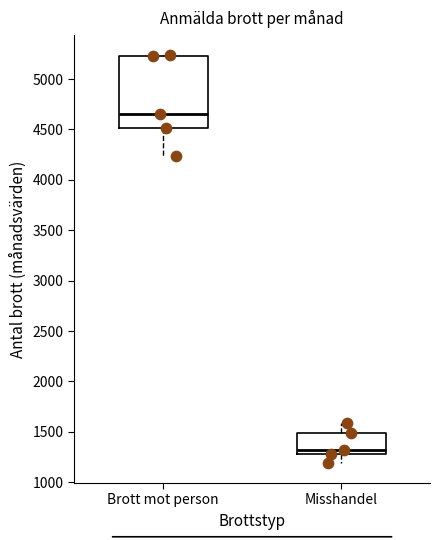

Reading left to right, transcribe this box plot: for each box, give where its median line is, the range the box spans, and where its two whiskers end, as read against the y-axis. The values are not printed on the chart, so give them approximately, as read against the axis.

Brott mot person: median 4650, box 4500 to 5250, whiskers 4250 to 5250
Misshandel: median 1300 (just above the box's lower edge), box 1300 to 1500, whiskers 1200 to 1600